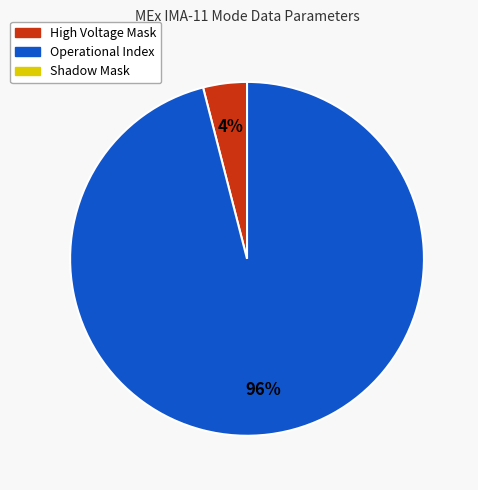

To the nearest percent, what is the average slice percentage?

50%